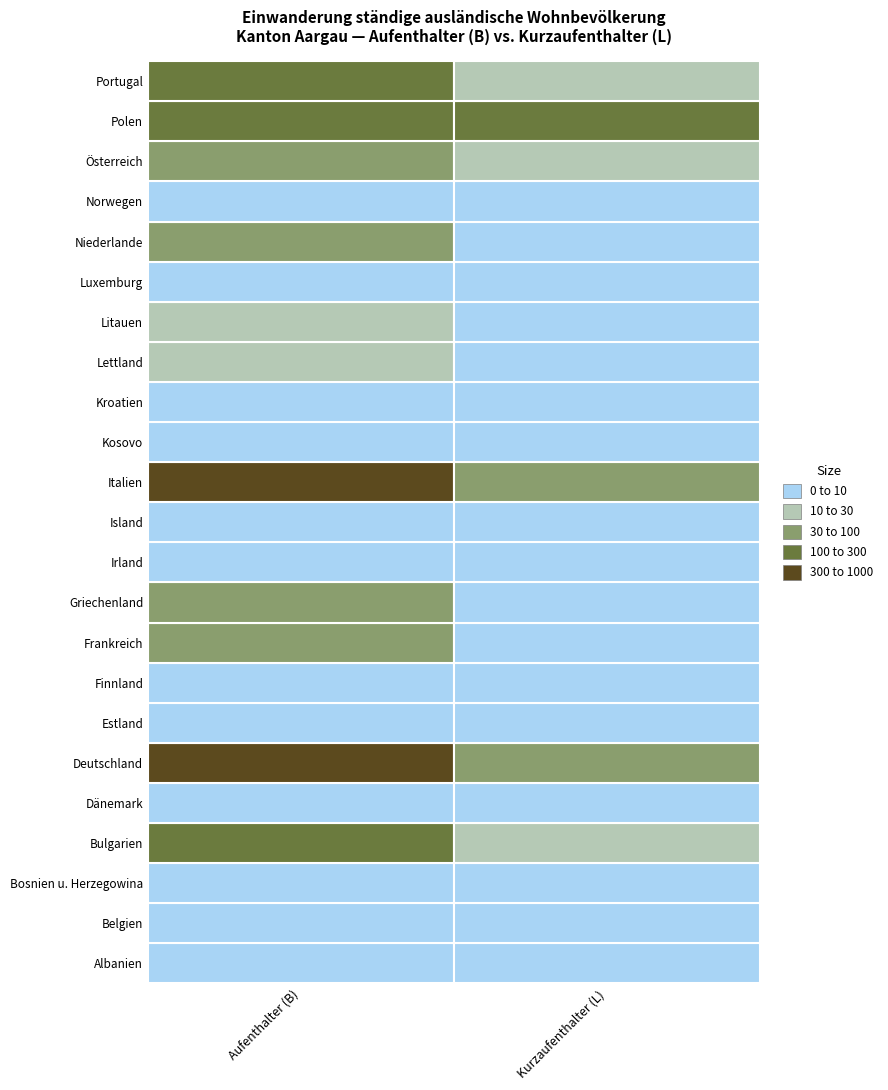

Reading left to right, list all the values displayed in this chart.

Albanien: Aufenthalter (B)=0	Kurzaufenthalter (L)=0
Belgien: Aufenthalter (B)=2	Kurzaufenthalter (L)=3
Bosnien u. Herzegowina: Aufenthalter (B)=1	Kurzaufenthalter (L)=1
Bulgarien: Aufenthalter (B)=131	Kurzaufenthalter (L)=10
Dänemark: Aufenthalter (B)=4	Kurzaufenthalter (L)=0
Deutschland: Aufenthalter (B)=807	Kurzaufenthalter (L)=73
Estland: Aufenthalter (B)=4	Kurzaufenthalter (L)=0
Finnland: Aufenthalter (B)=3	Kurzaufenthalter (L)=0
Frankreich: Aufenthalter (B)=65	Kurzaufenthalter (L)=4
Griechenland: Aufenthalter (B)=59	Kurzaufenthalter (L)=6
Irland: Aufenthalter (B)=7	Kurzaufenthalter (L)=4
Island: Aufenthalter (B)=0	Kurzaufenthalter (L)=1
Italien: Aufenthalter (B)=320	Kurzaufenthalter (L)=53
Kosovo: Aufenthalter (B)=6	Kurzaufenthalter (L)=1
Kroatien: Aufenthalter (B)=3	Kurzaufenthalter (L)=7
Lettland: Aufenthalter (B)=12	Kurzaufenthalter (L)=1
Litauen: Aufenthalter (B)=13	Kurzaufenthalter (L)=1
Luxemburg: Aufenthalter (B)=2	Kurzaufenthalter (L)=0
Niederlande: Aufenthalter (B)=31	Kurzaufenthalter (L)=2
Norwegen: Aufenthalter (B)=3	Kurzaufenthalter (L)=0
Österreich: Aufenthalter (B)=77	Kurzaufenthalter (L)=11
Polen: Aufenthalter (B)=168	Kurzaufenthalter (L)=101
Portugal: Aufenthalter (B)=115	Kurzaufenthalter (L)=17